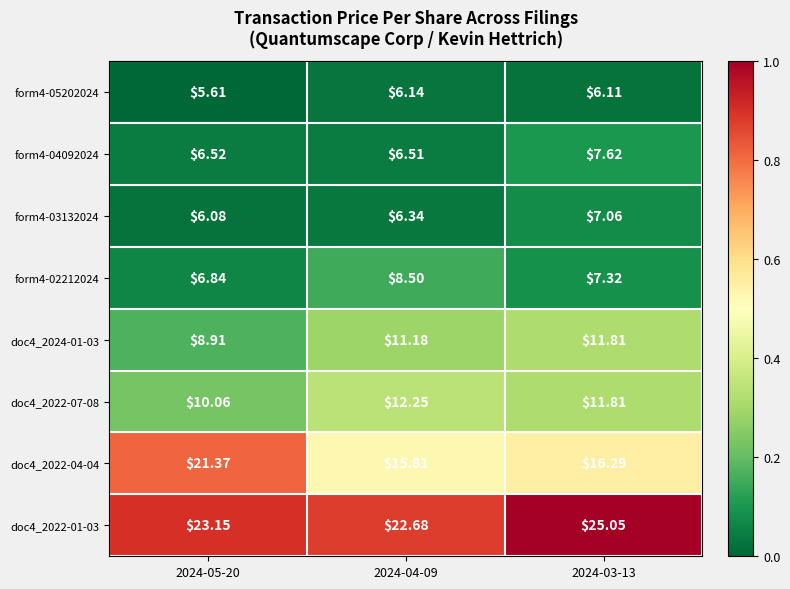

Is the value of doc4_2022-01-03 at 2024-03-13 greater than the value of form4-02212024 at 2024-03-13?

Yes